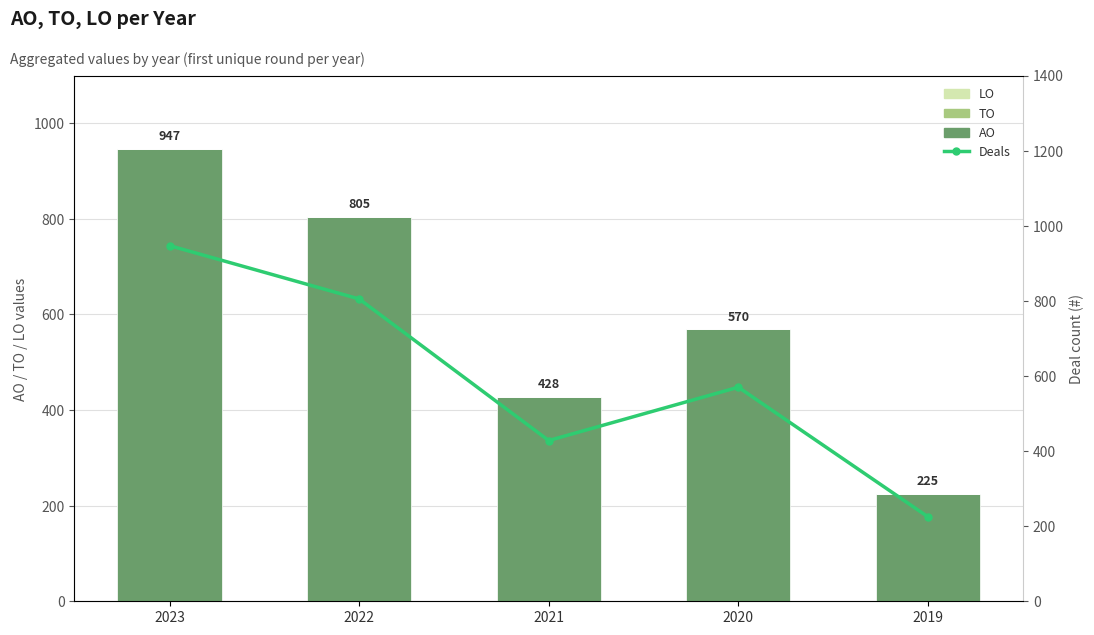

At which category is the sum across all series the highest?

2023